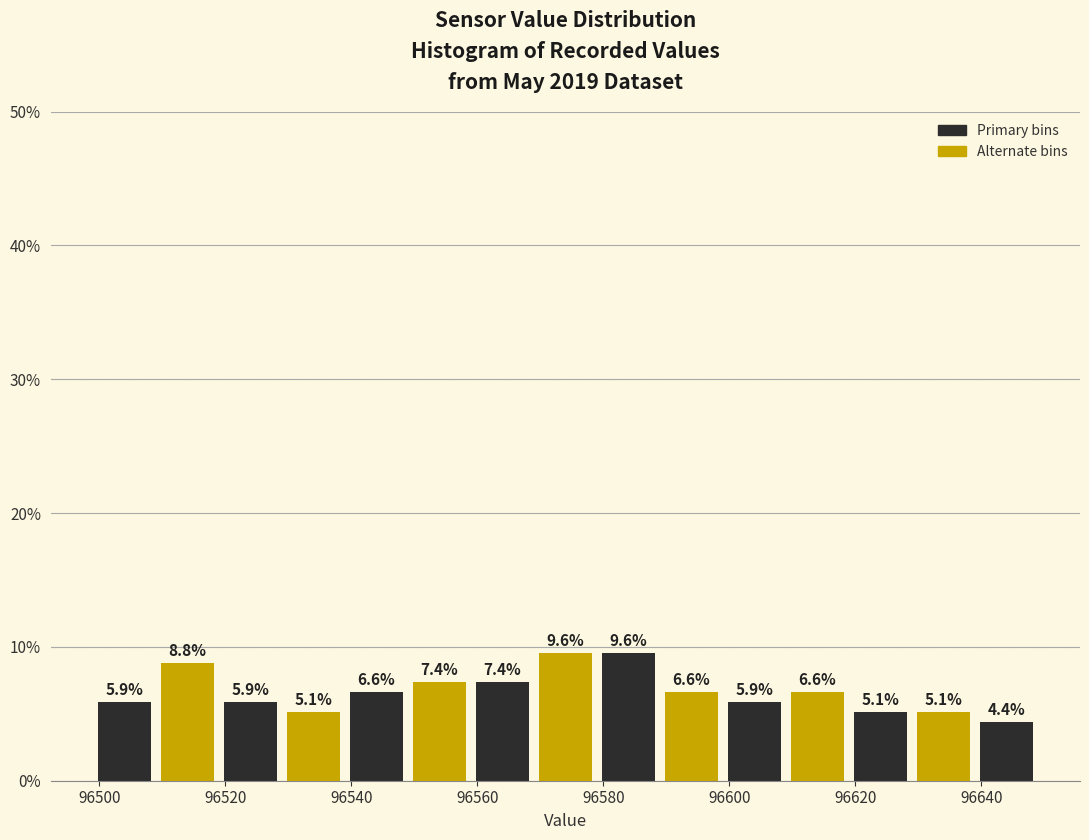

How tall is the bar that spans 96609 to 96619 on the x-axis? The bar edges are not printed on the chart, so give them approximately, as read against the axis.

6.6